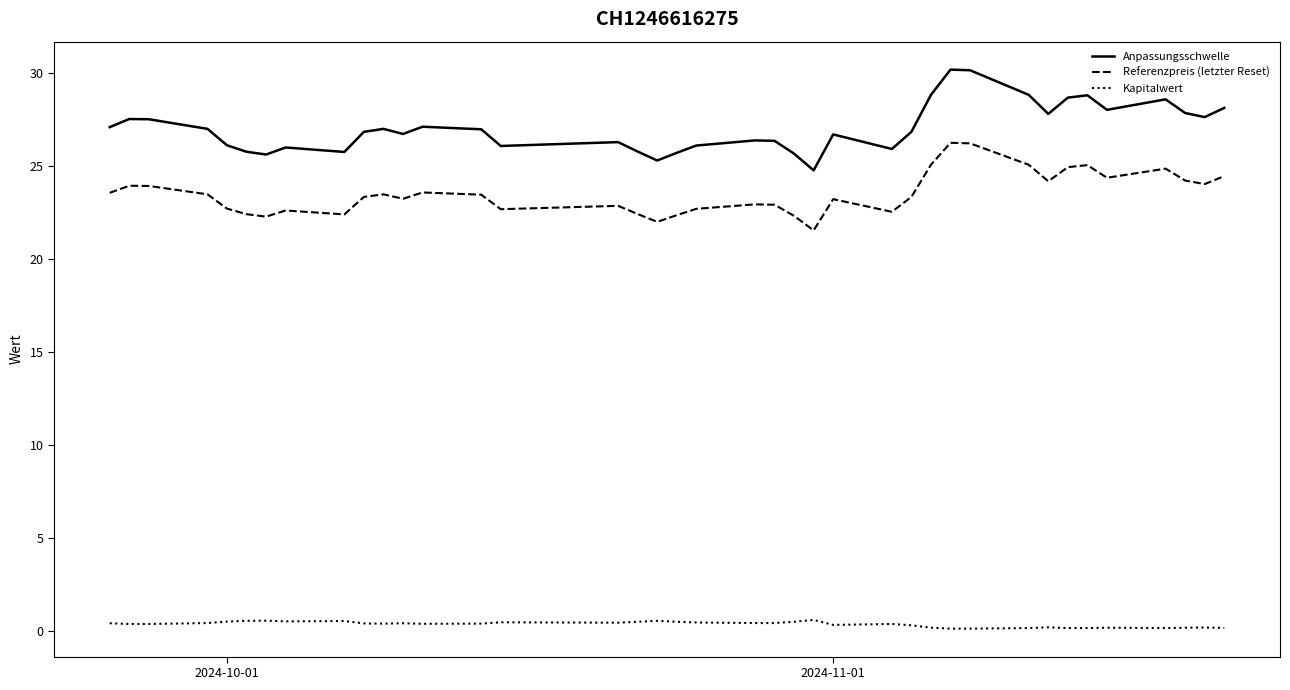

What is the difference between the maximum and minimum values in the Anpassungsschwelle series?

5.4